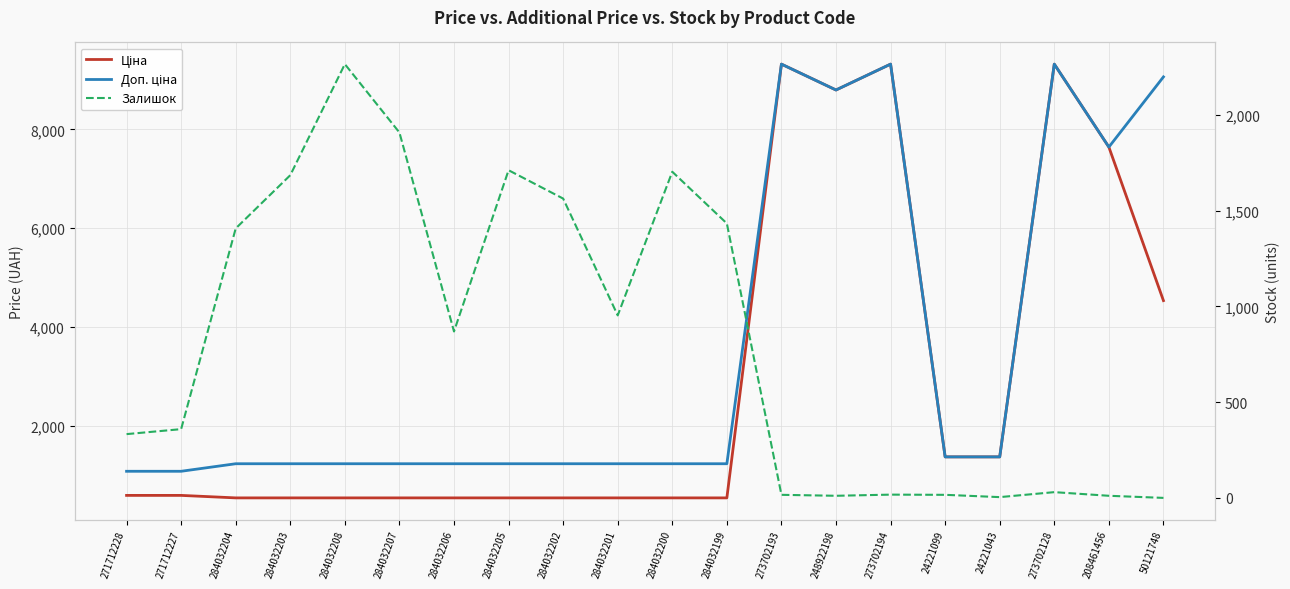

What position from the right is 248922198?

7